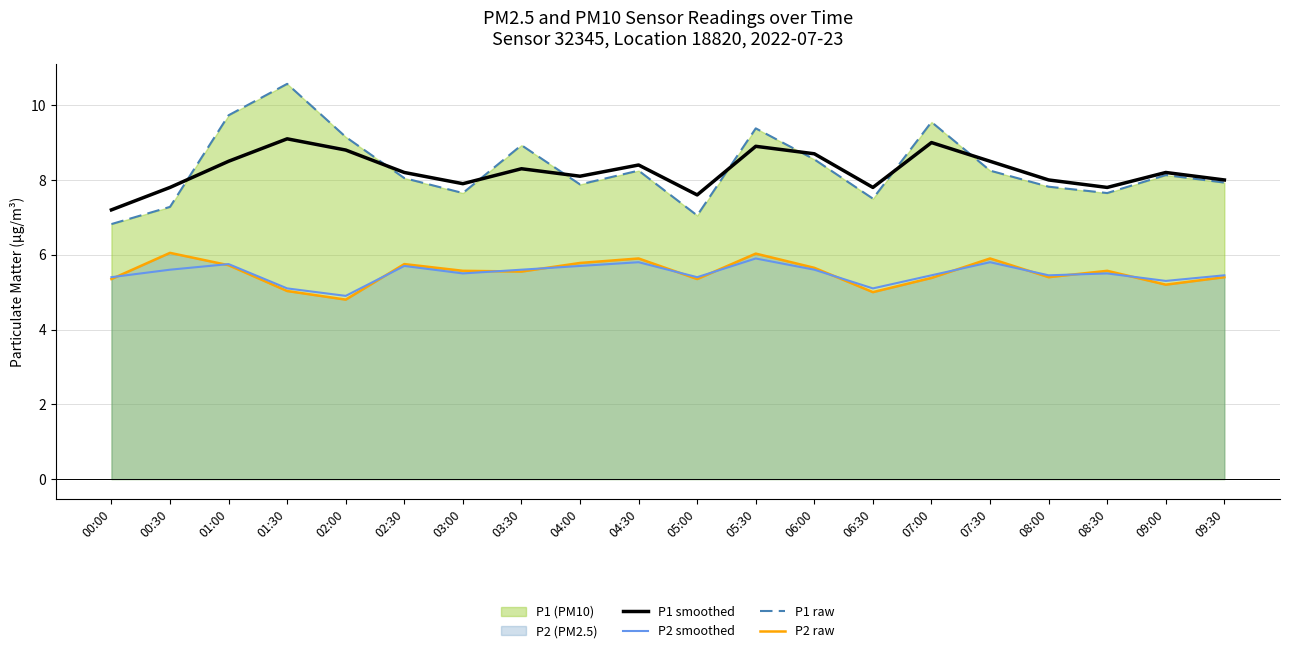

At which category does P1 raw reach its first local valley?

03:00